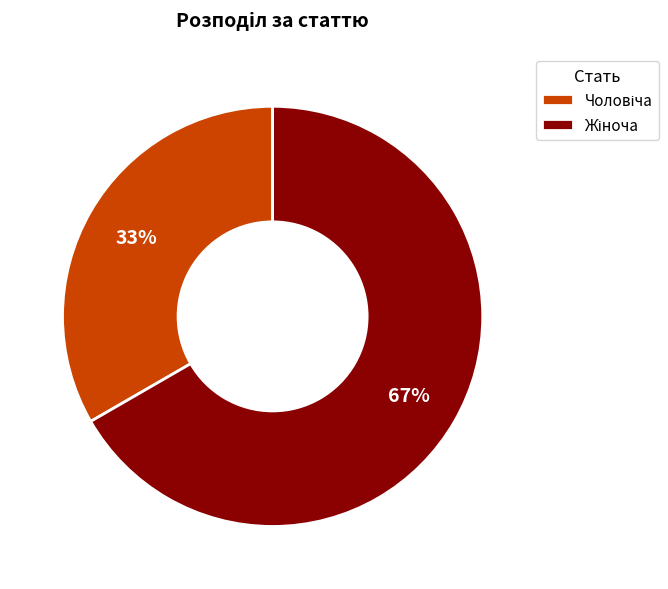

Does any single category account for the majority?

Yes